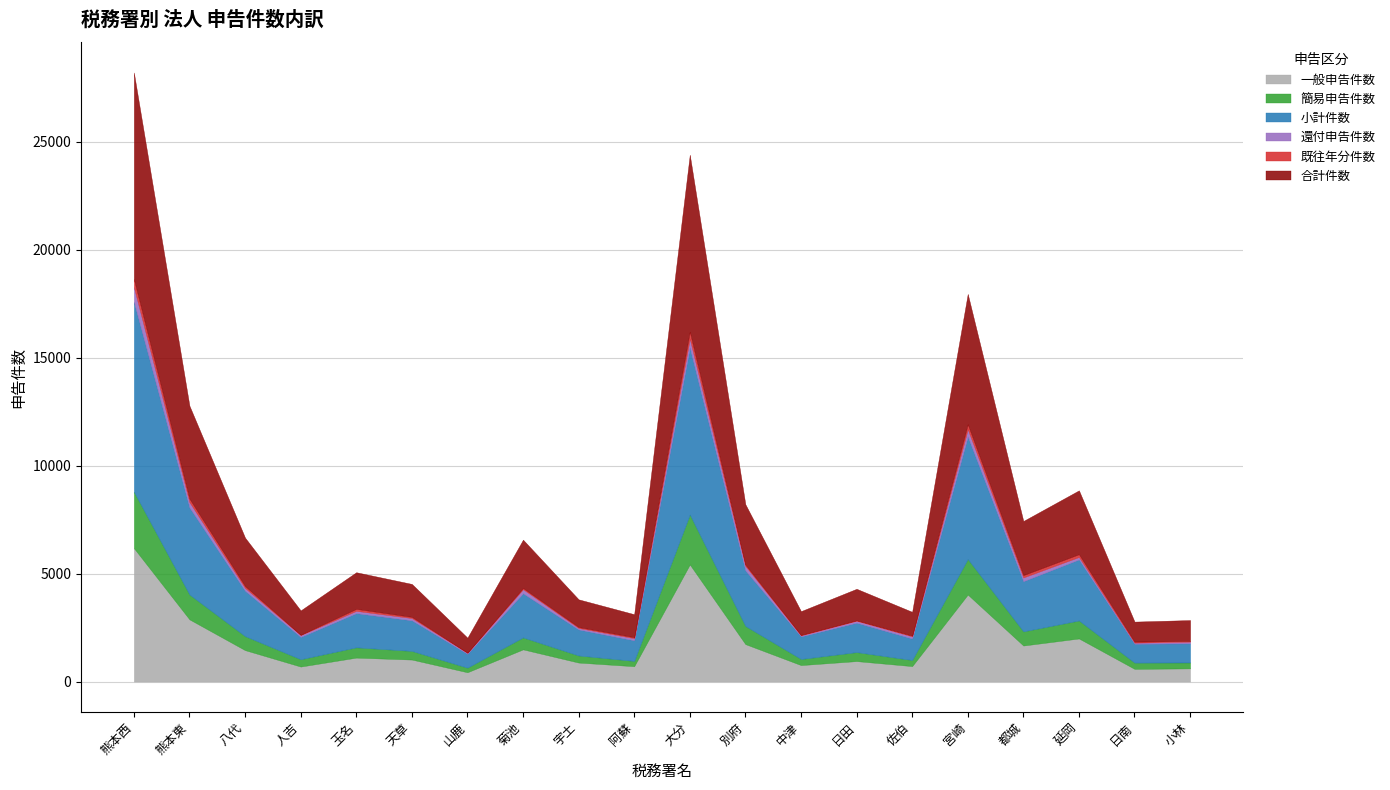

What is the difference between the maximum and minimum values in the 合計件数 series?

8869